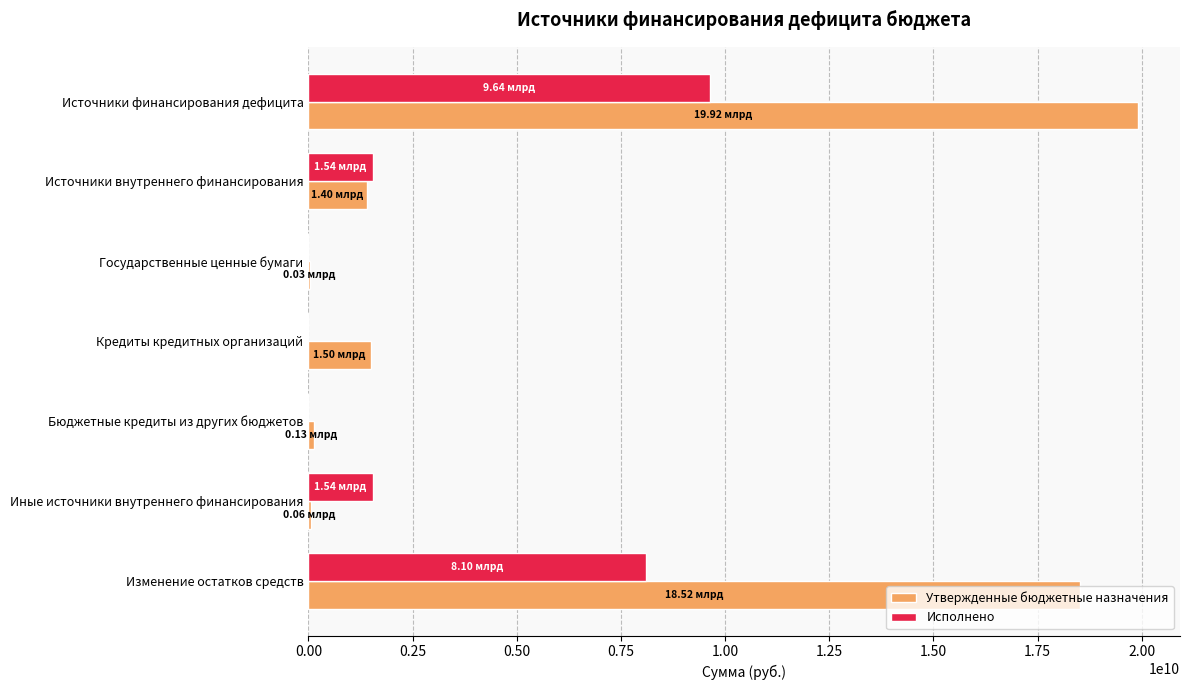

What is the sum of all Утвержденные бюджетные назначения values?

41555705854.7